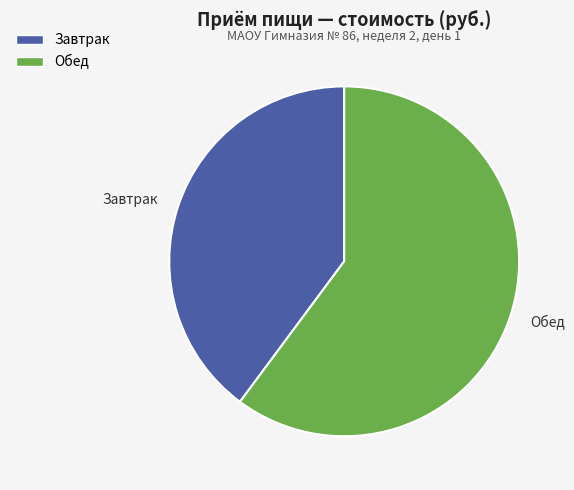

Approximately how many times larger is the value at Завтрак compared to Обед?

0.7